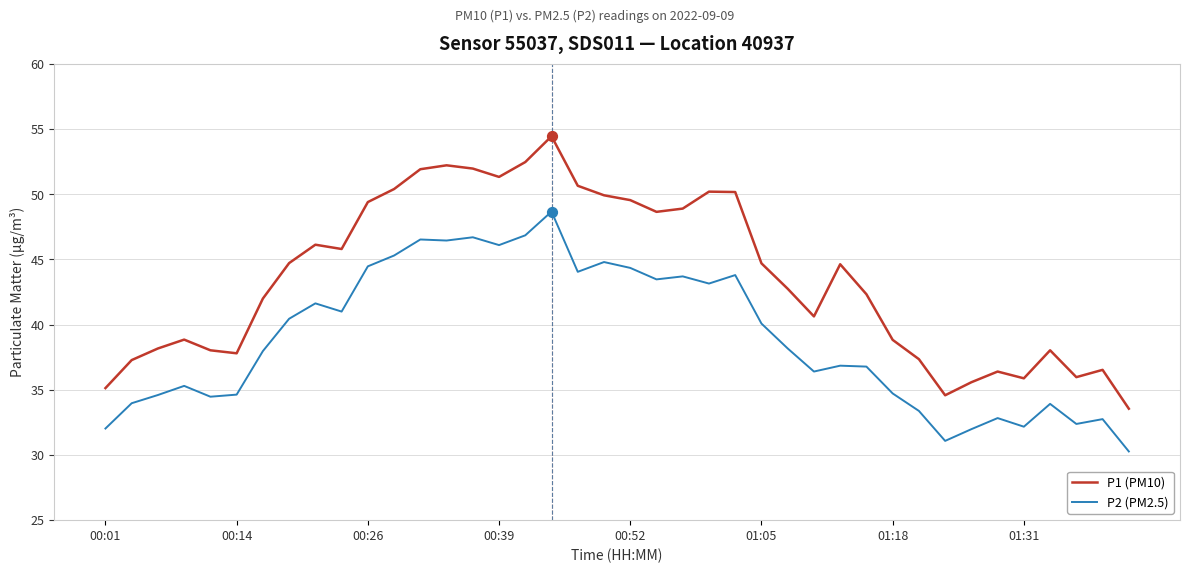

Rank the series by their average value, from lowest to highest.

P2 (PM2.5), P1 (PM10)